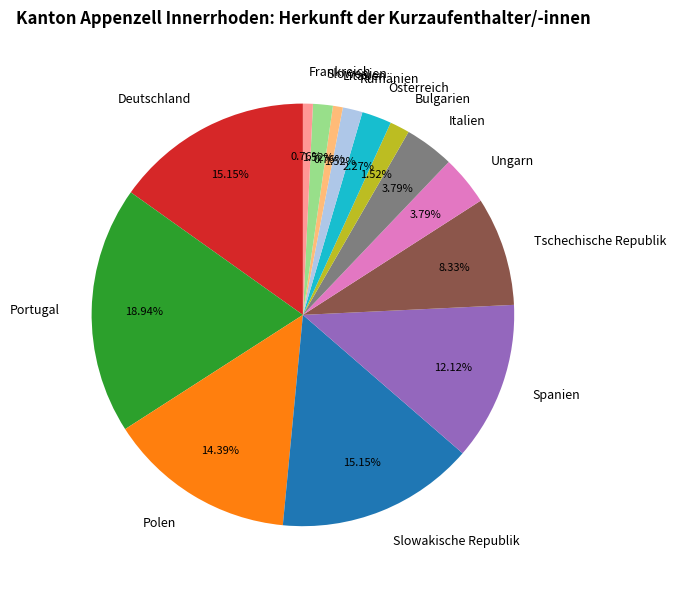

Approximately how many times larger is the value at Frankreich compared to Rumänien?

0.5